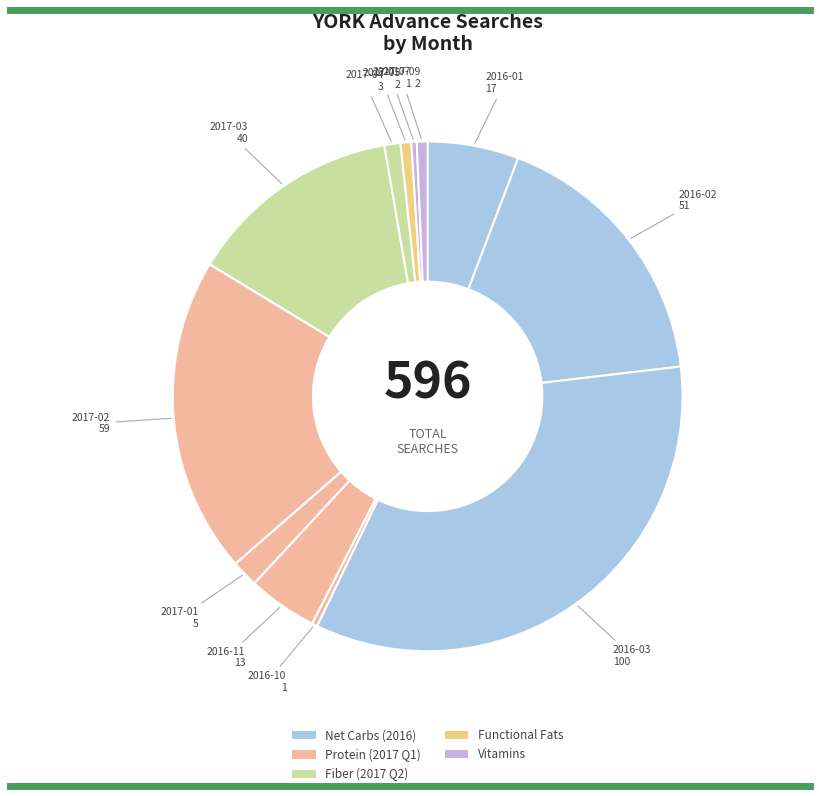

How many slices are in this pie chart?

12